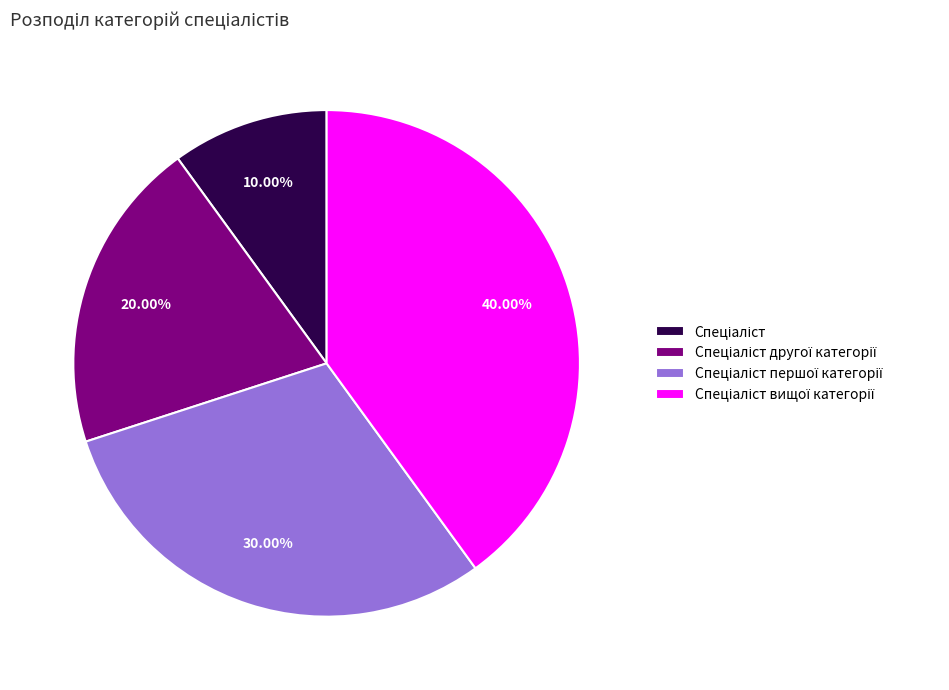

Does any single category account for the majority?

No